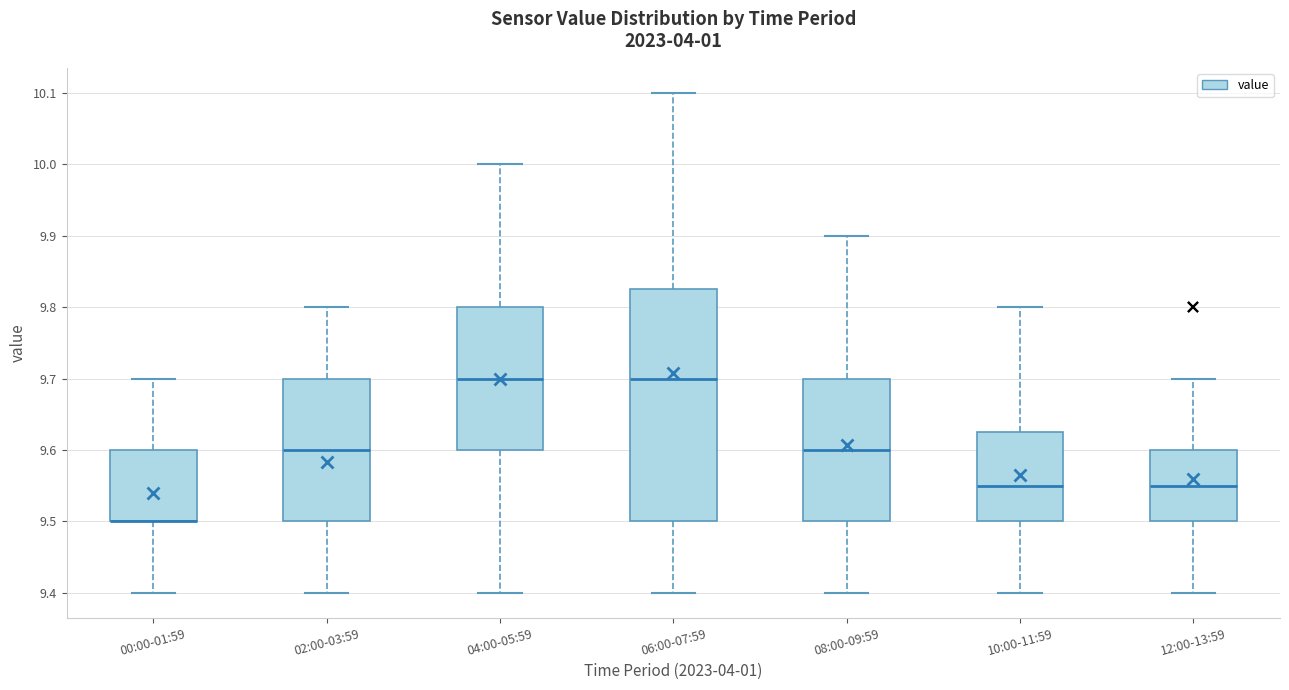

Reading left to right, read every box against the y-axis: the position of its median line, the range the box covers, and the ends of its whiskers. The values are not printed on the chart, so give them approximately, as read against the axis.

00:00-01:59: median 9.50 (drawn on the box's lower edge), box 9.50 to 9.60, whiskers 9.40 to 9.70
02:00-03:59: median 9.60, box 9.50 to 9.70, whiskers 9.40 to 9.80
04:00-05:59: median 9.70, box 9.60 to 9.80, whiskers 9.40 to 10.00
06:00-07:59: median 9.70, box 9.50 to 9.83, whiskers 9.40 to 10.10
08:00-09:59: median 9.60, box 9.50 to 9.70, whiskers 9.40 to 9.90
10:00-11:59: median 9.55, box 9.50 to 9.63, whiskers 9.40 to 9.80
12:00-13:59: median 9.55, box 9.50 to 9.60, whiskers 9.40 to 9.70